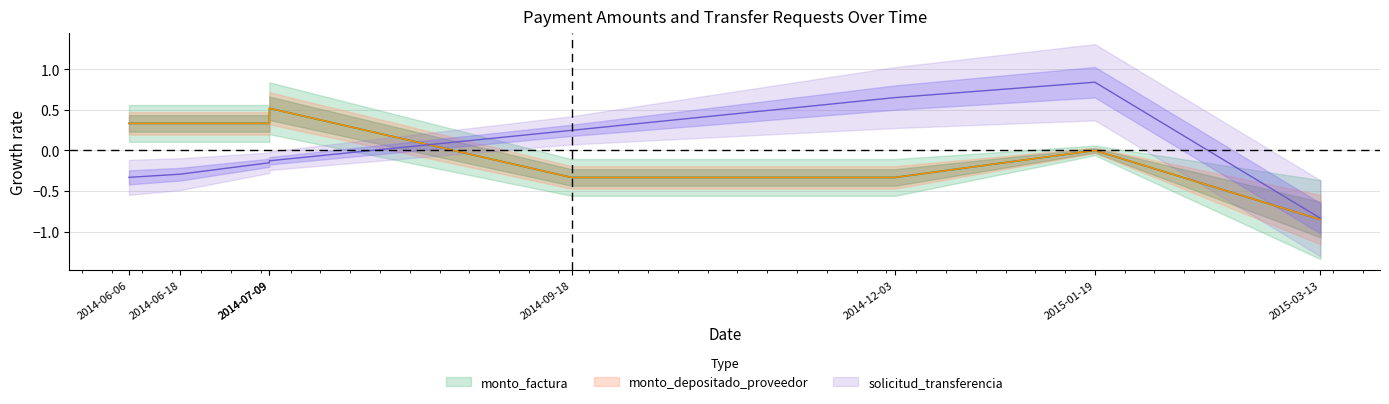

True or false: solicitud_transferencia has more than 2 interior local peaks.

False